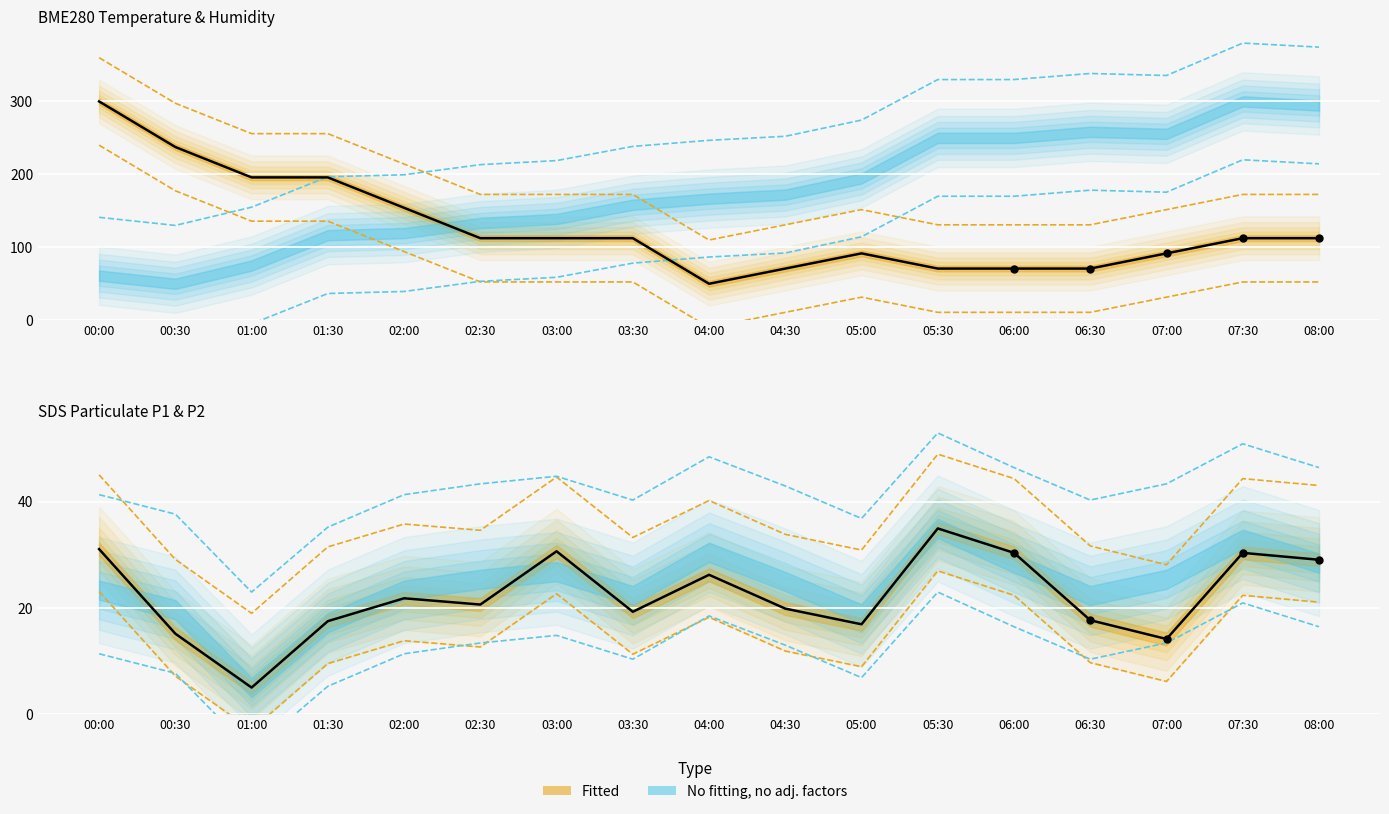

Is the value of SDS_P1 at 07:00 greater than the value of SDS_P2 at 08:00?

No